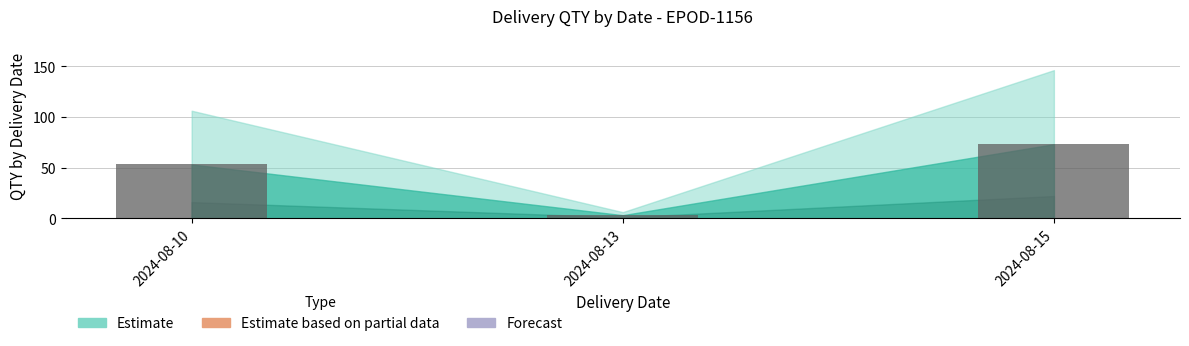

What is the greatest value displayed?

73